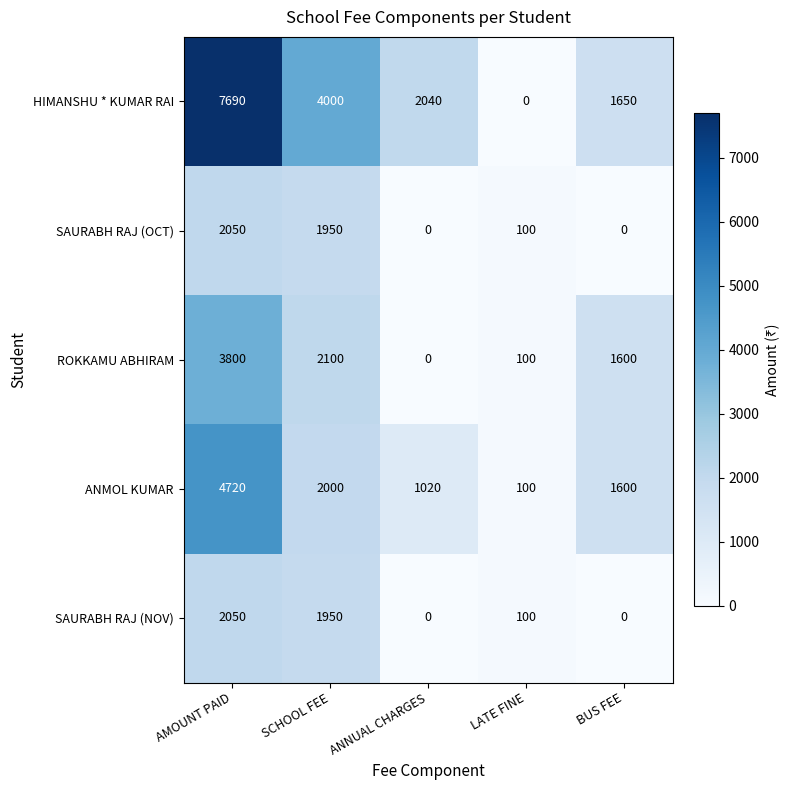

Count the number of data series in this chart.

5